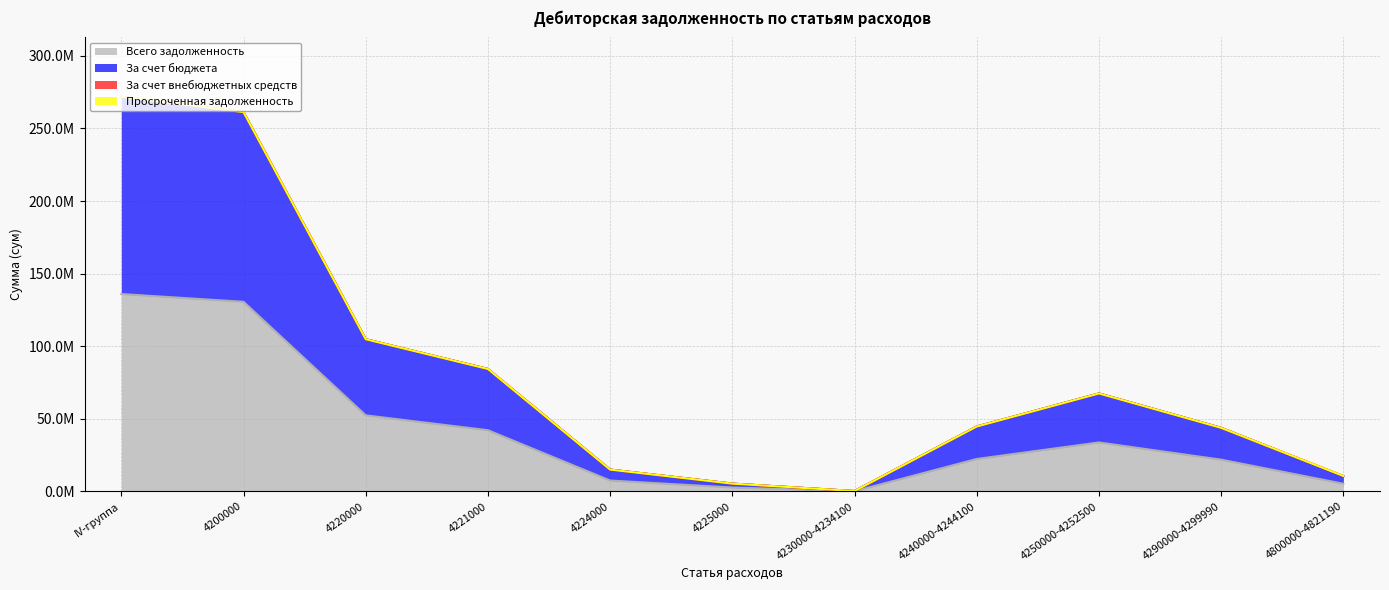

What position from the right is 4220000?

9